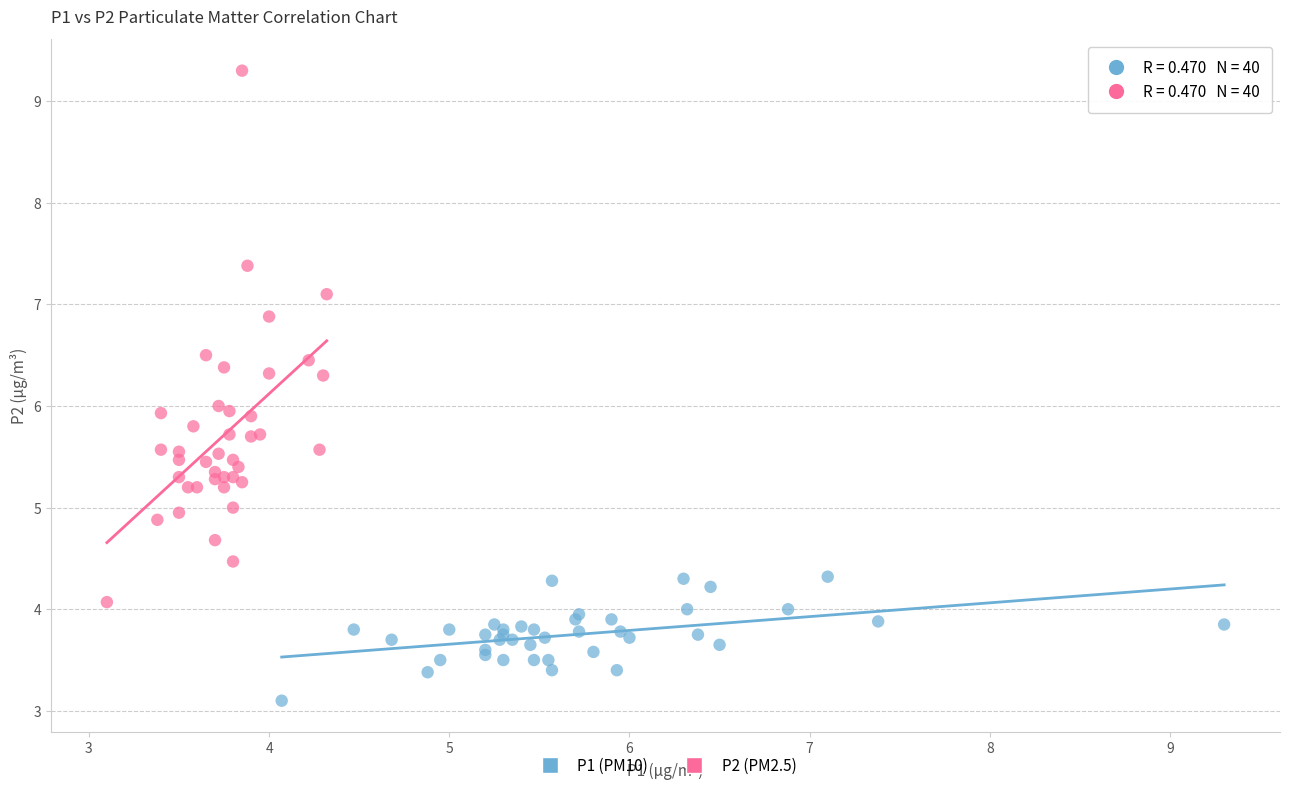

Which series contains the lowest Y value?

P1 (PM10)